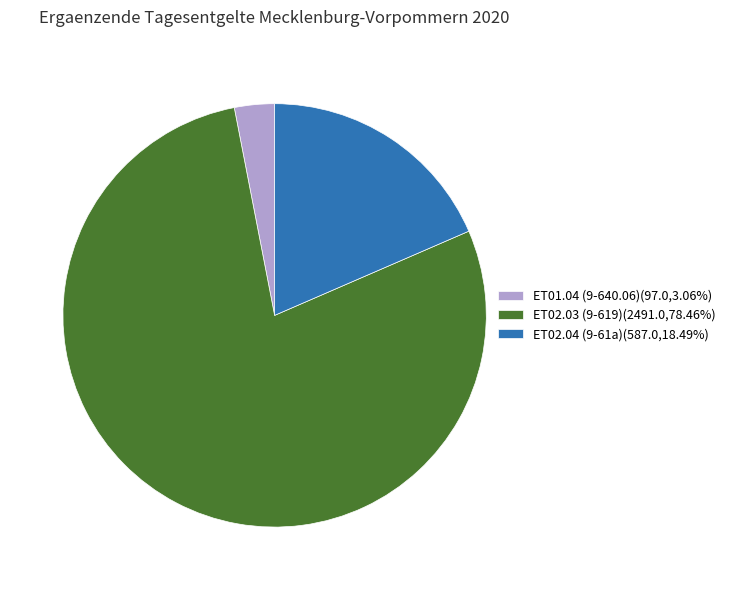

Is it true that ET02.03 is 68% of the pie?

False